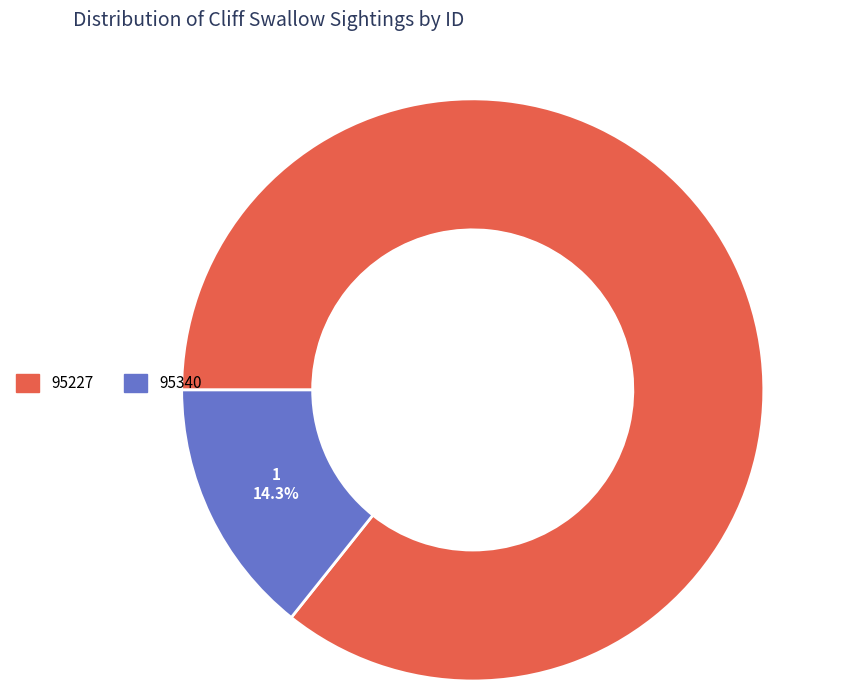

To the nearest percent, what is the difference between the largest and smallest slice percentages?

71%